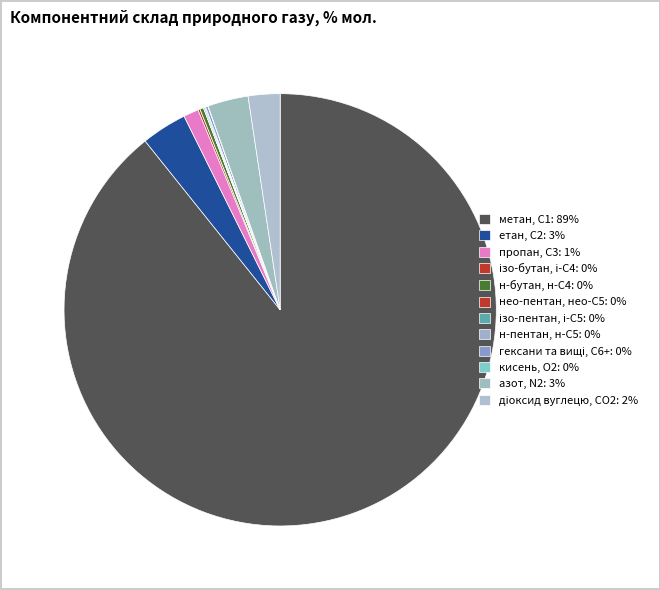

To the nearest percent, what percentage of the pie is метан, С1?

89%